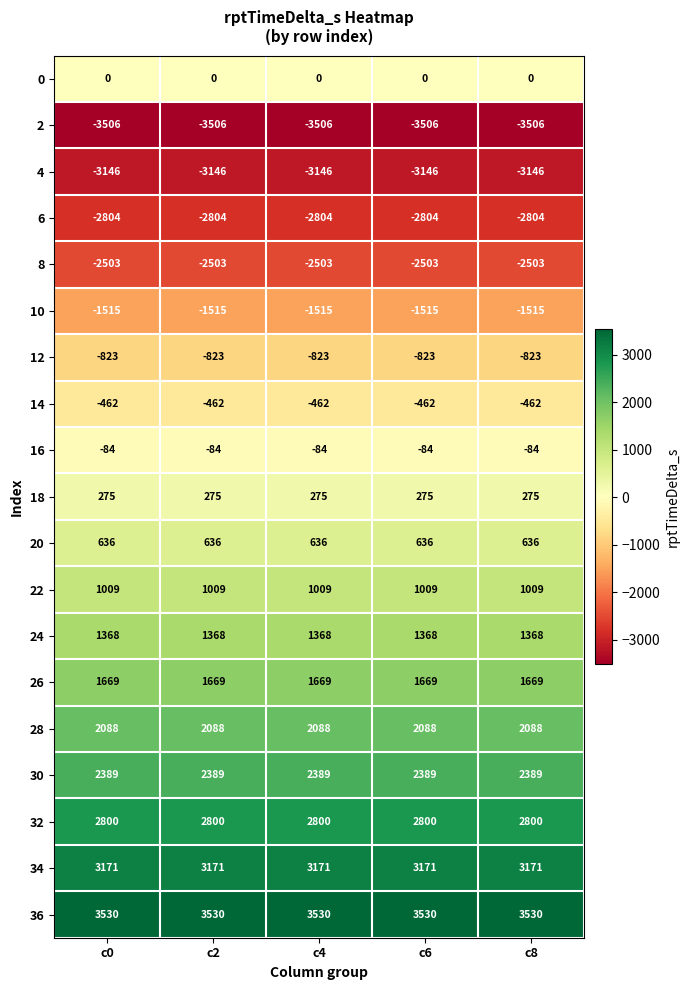

True or false: 22 has a value of 366 at c4.

False